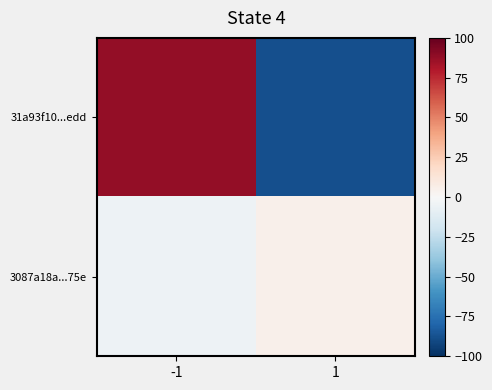

Reading right to left, list all the values displayed in this chart.

31a93f10...edd: 1=-88	-1=88
3087a18a...75e: 1=5	-1=-5